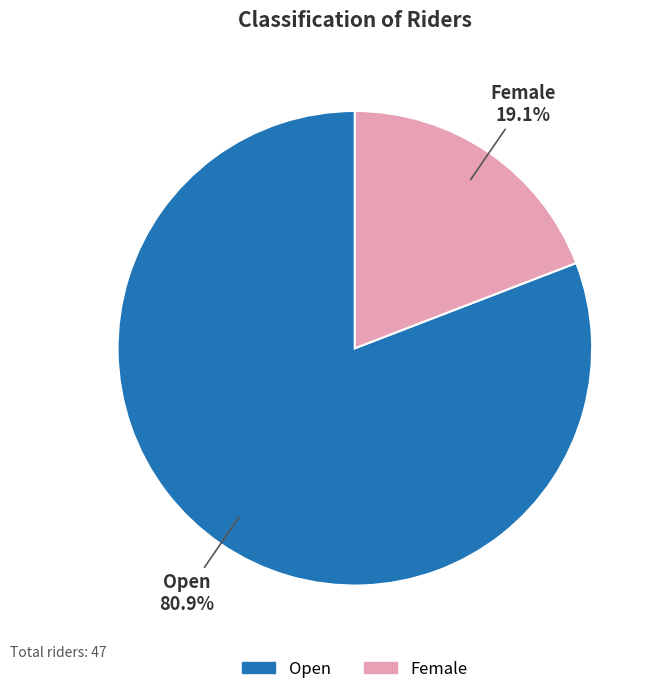

Is Open the majority of the pie?

Yes